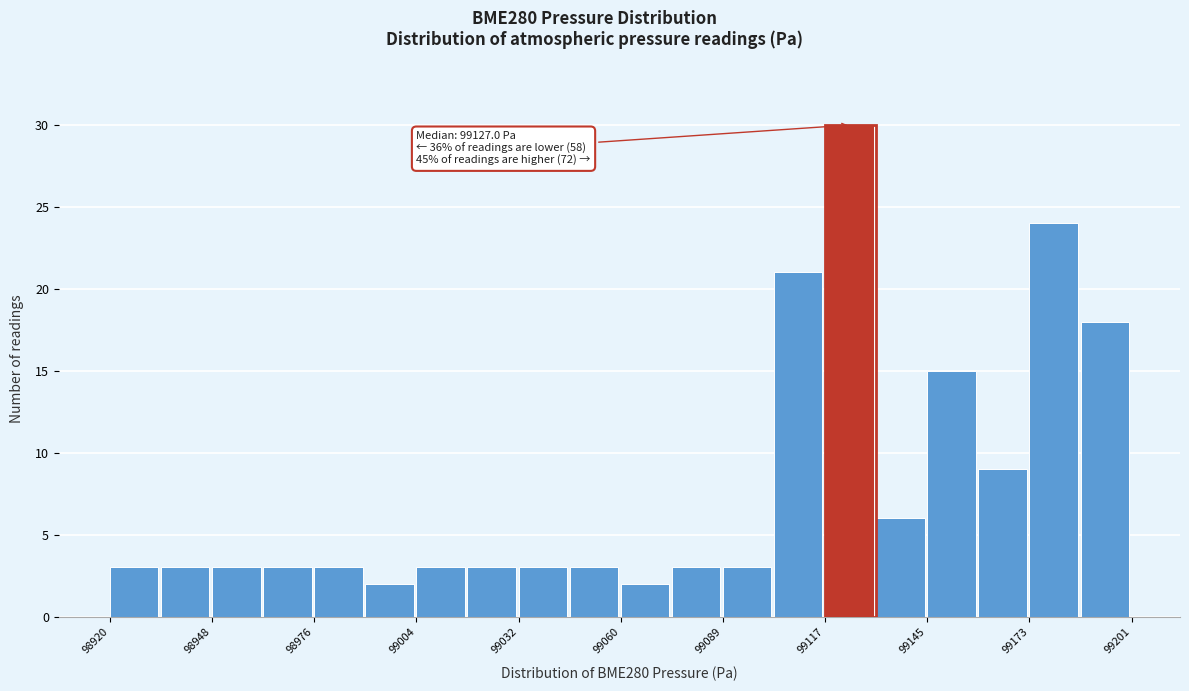

Read against the x-axis, roughly where is the centre of the tallest bar?

99125